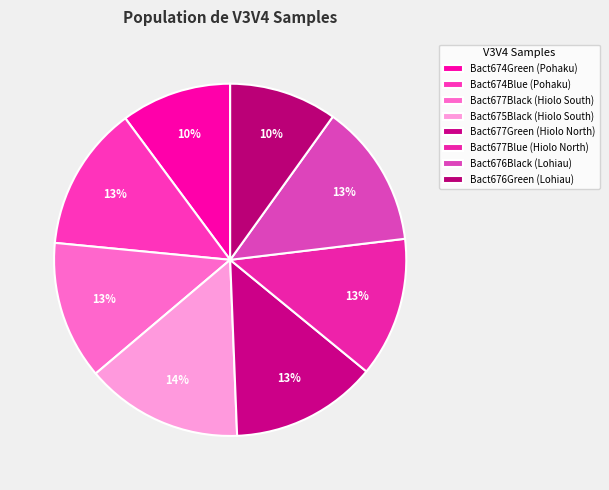

What is the largest slice in the pie chart?

Bact675Black (Hiolo South)